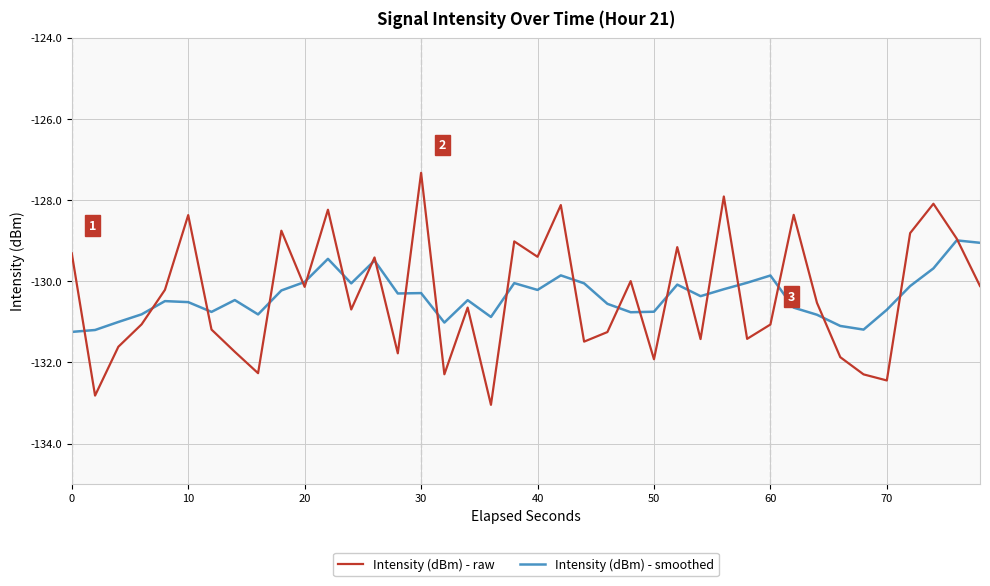

Which series has the largest range (max minus min)?

Intensity (dBm) - raw